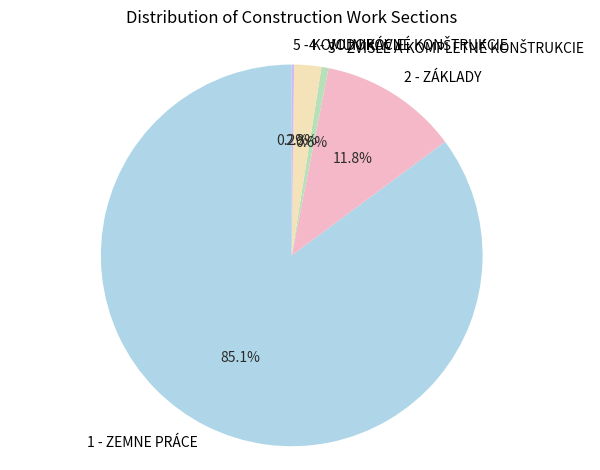

Is there any slice that represents more than half of the pie?

Yes